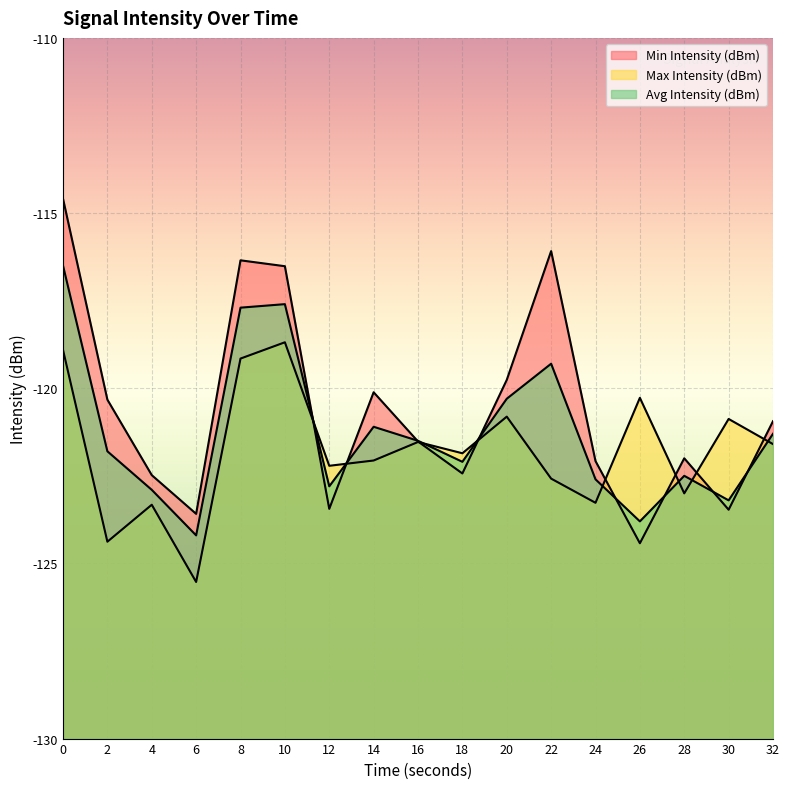

At 0, list the series in order from largest to smallest.

Min Intensity (dBm), Avg Intensity (dBm), Max Intensity (dBm)